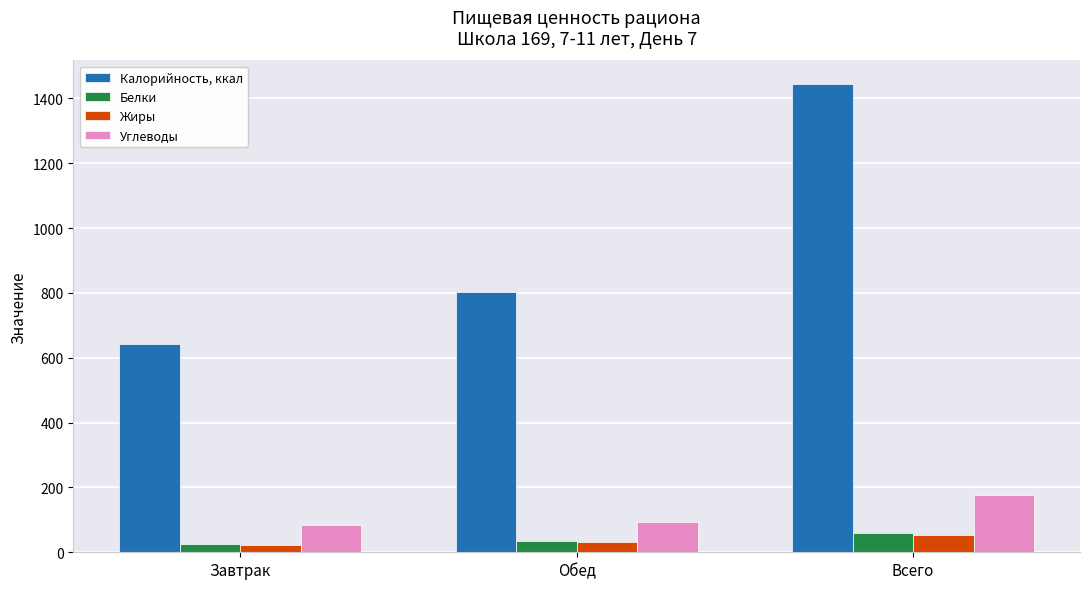

Where does the Белки series first go above 36?

Обед